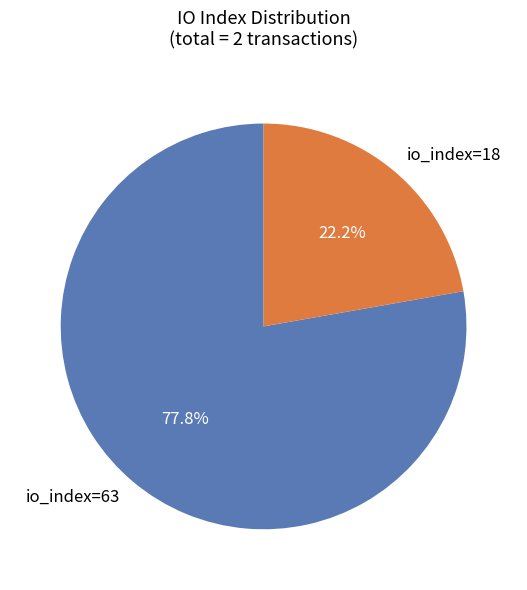

Count the number of slices in the pie.

2